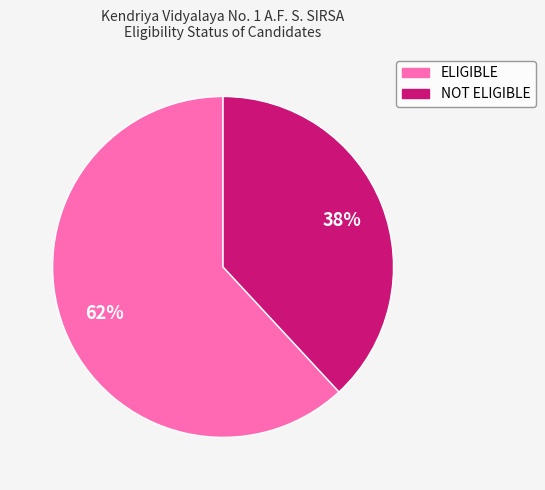

Does any single category account for the majority?

Yes